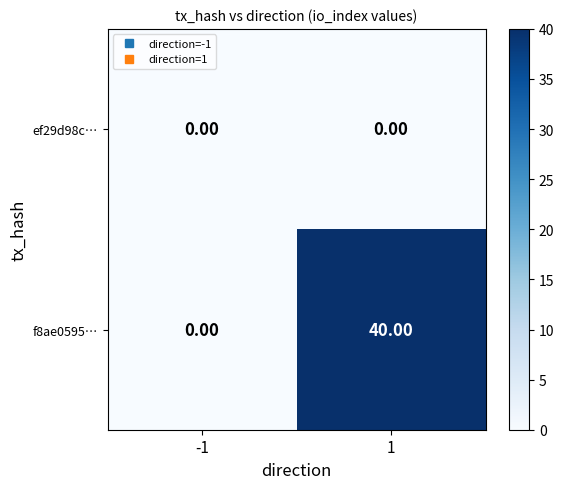

Rank the series by their average value, from lowest to highest.

ef29d98c…, f8ae0595…